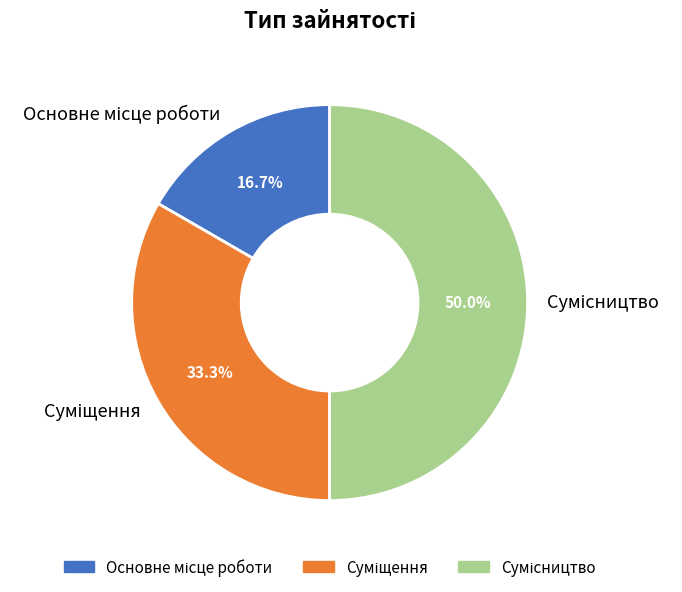

Rank the categories by value from highest to lowest.

Сумісництво, Суміщення, Основне місце роботи